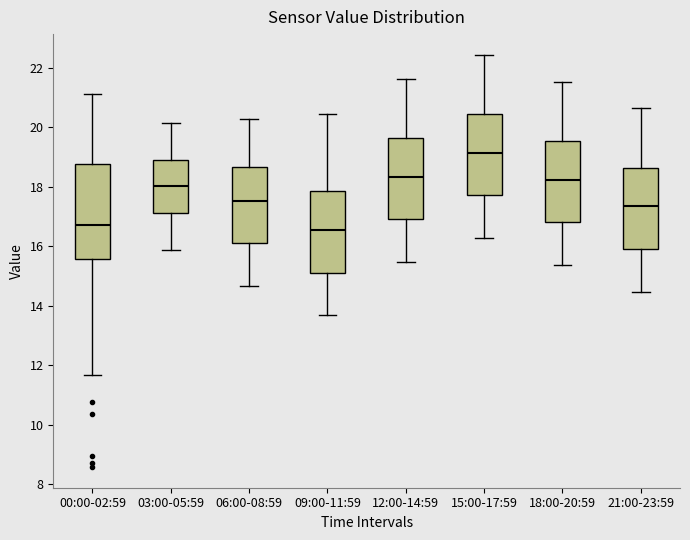

Reading left to right, transcribe this box plot: for each box, give where its median line is, the range the box spans, and where its two whiskers end, as read against the y-axis. The values are not printed on the chart, so give them approximately, as read against the axis.

00:00-02:59: median 16.8, box 15.6 to 18.8, whiskers 11.6 to 21.2
03:00-05:59: median 18.0, box 17.2 to 18.8, whiskers 15.8 to 20.2
06:00-08:59: median 17.6, box 16.2 to 18.6, whiskers 14.6 to 20.2
09:00-11:59: median 16.6, box 15.2 to 17.8, whiskers 13.6 to 20.4
12:00-14:59: median 18.4, box 17.0 to 19.6, whiskers 15.4 to 21.6
15:00-17:59: median 19.2, box 17.8 to 20.4, whiskers 16.2 to 22.4
18:00-20:59: median 18.2, box 16.8 to 19.6, whiskers 15.4 to 21.6
21:00-23:59: median 17.4, box 16.0 to 18.6, whiskers 14.4 to 20.6